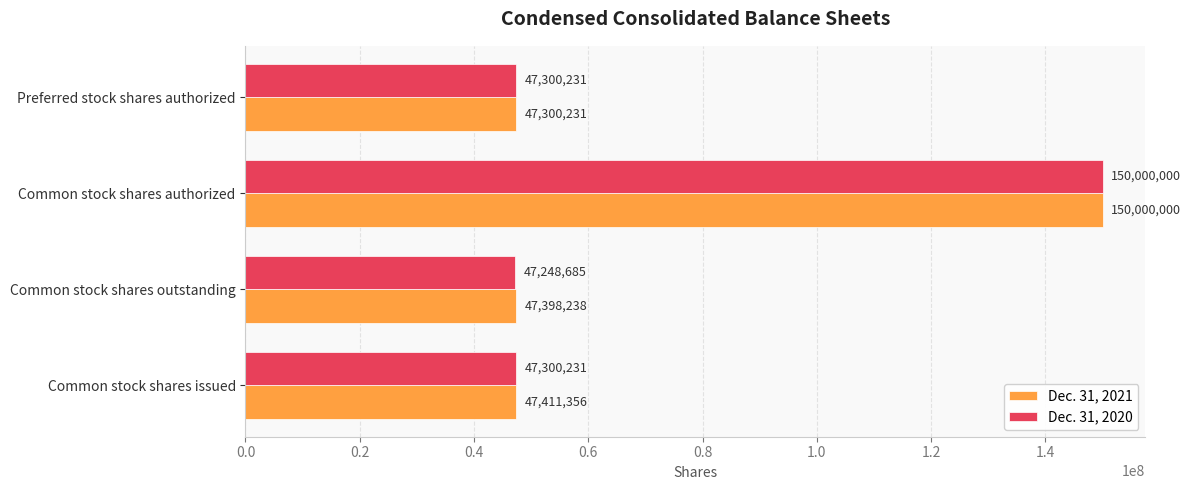

The Dec. 31, 2021 series shows 150000000 at Common stock shares authorized. True or false?

True